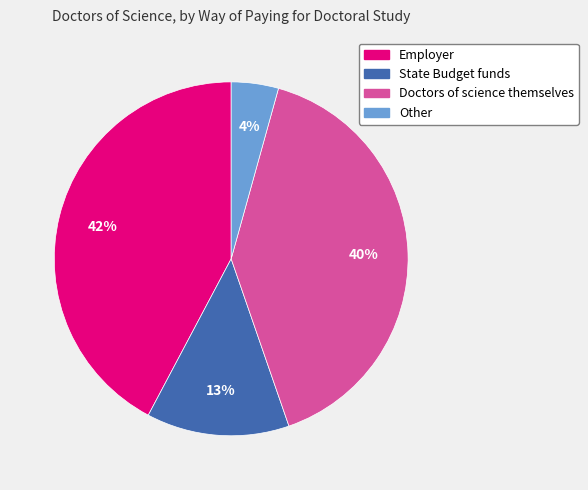

Which has a higher value, Other or Employer?

Employer